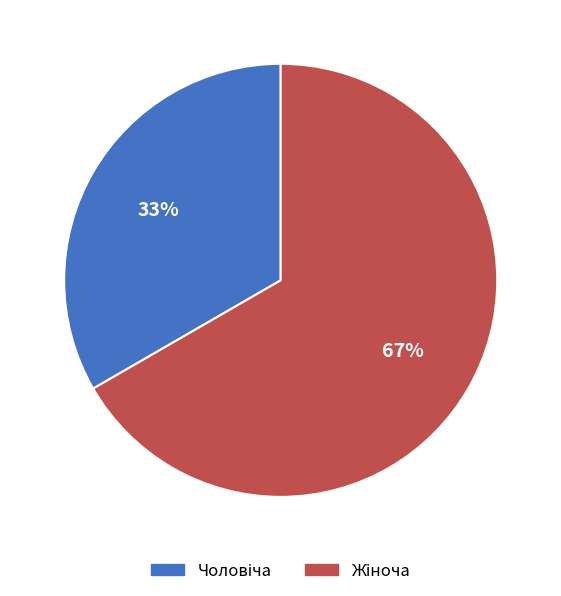

To the nearest percent, what is the average slice percentage?

50%